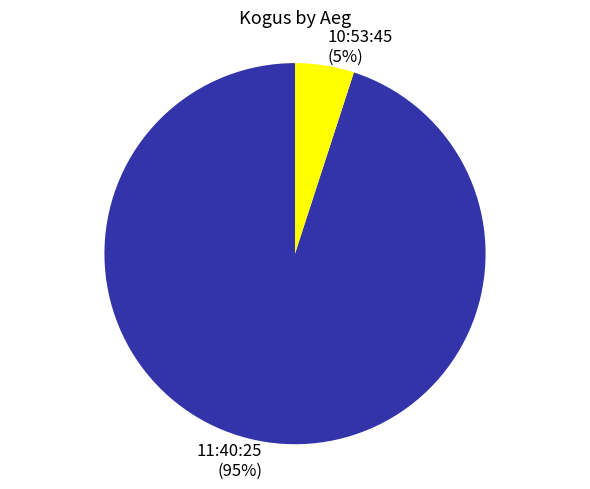

What is the ratio of the value at 11:40:25 to the value at 10:53:45?

19.0